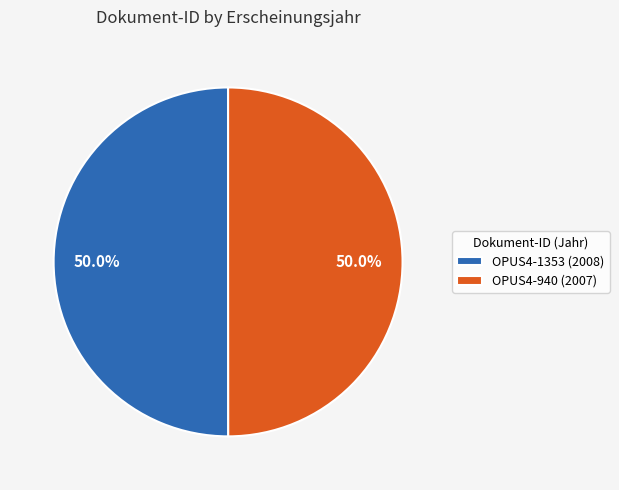

Approximately how many times larger is the value at OPUS4-1353 (2008) compared to OPUS4-940 (2007)?

1.0